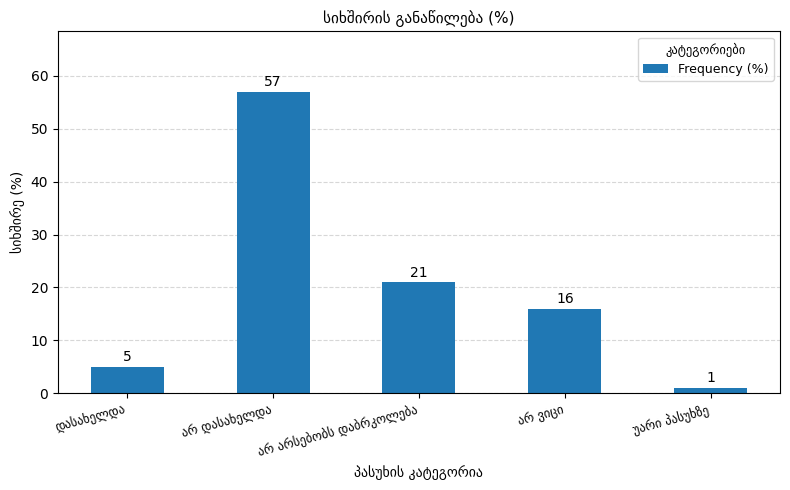

What is the value of the 3rd bar from the left?

21